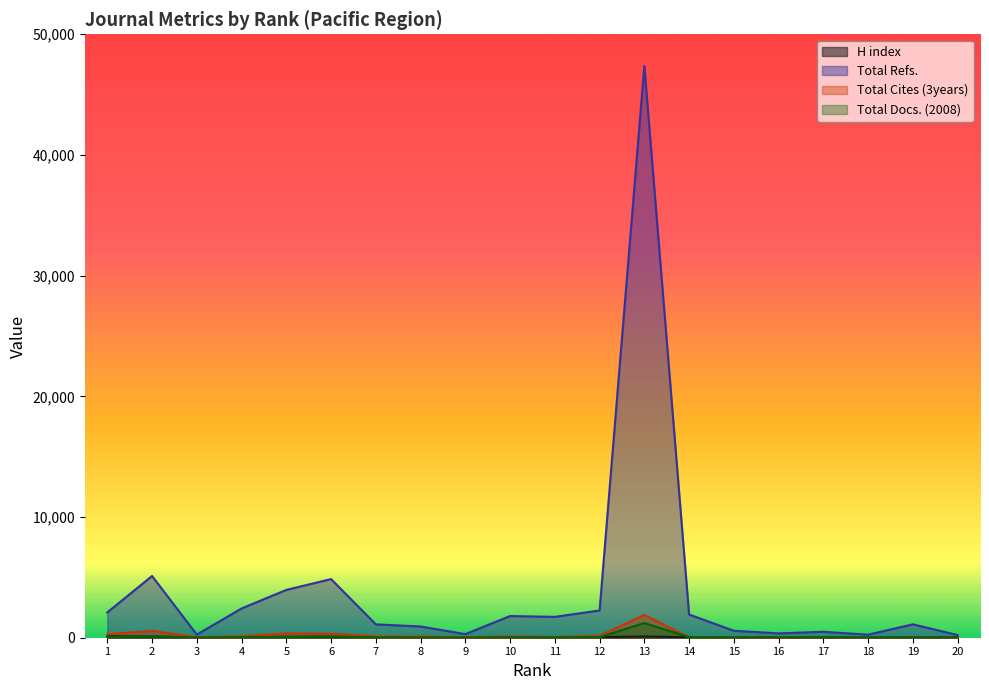

Reading left to right, what are all the values shown in this chart?

H index: 118	101	34	58	76	78	56	44	24	47	46	51	103	38	20	30	13	10	22	27
Total Refs.: 2096	5115	259	2424	3960	4860	1107	931	298	1795	1726	2259	47366	1923	576	360	492	254	1110	221
Total Cites (3years): 289	569	42	129	355	337	108	101	43	114	68	154	1888	26	18	31	13	4	0	0
Total Docs. (2008): 52	104	13	39	66	99	29	24	8	35	37	45	1217	47	20	13	32	14	18	10